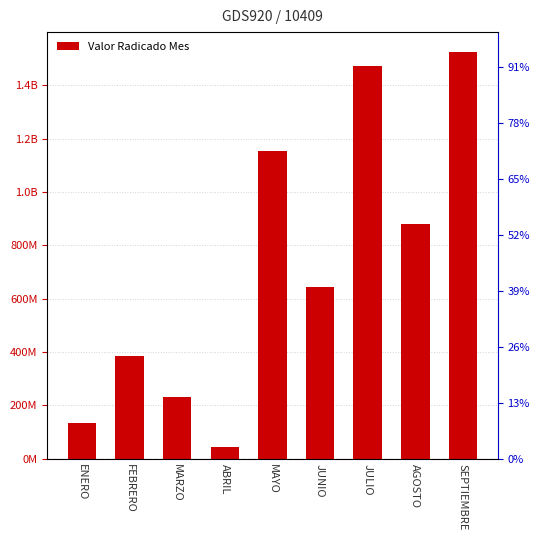

At which category does the chart reach its peak across all series?

SEPTIEMBRE